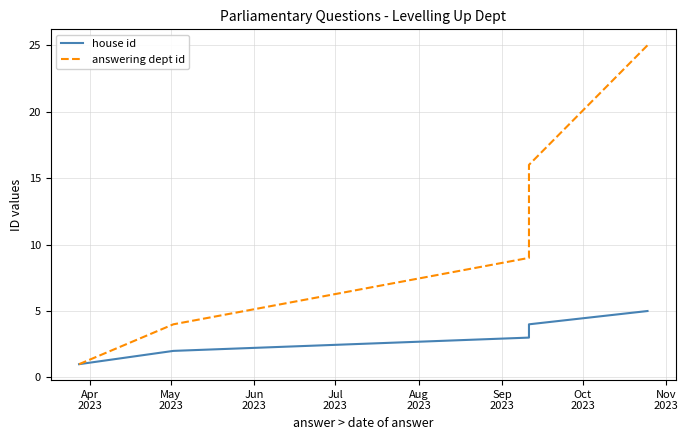

How many values in the house id series exceed 3?

2